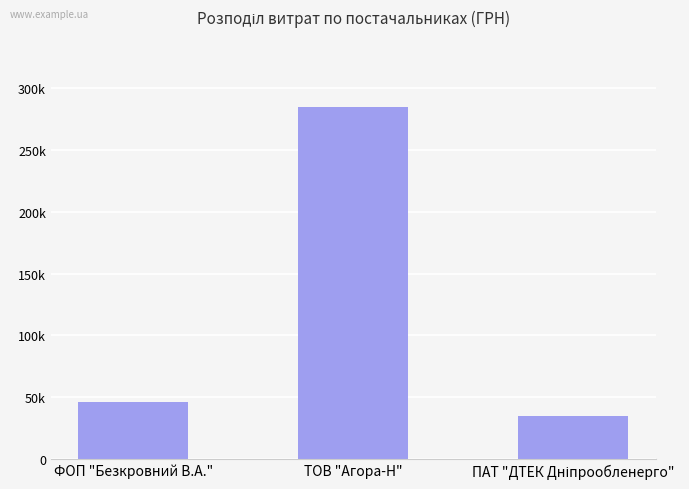

What is the ratio of the value at ФОП "Безкровний В.А." to the value at ТОВ "Агора-Н"?

0.2